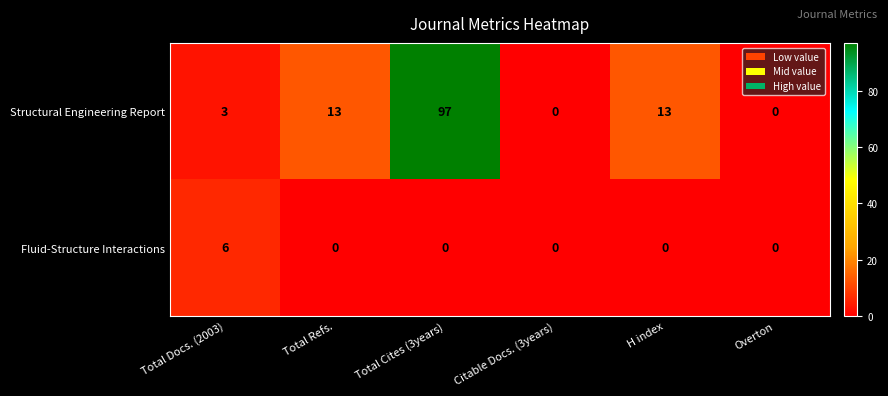

What is the difference between the highest and lowest values at Total Refs.?

13